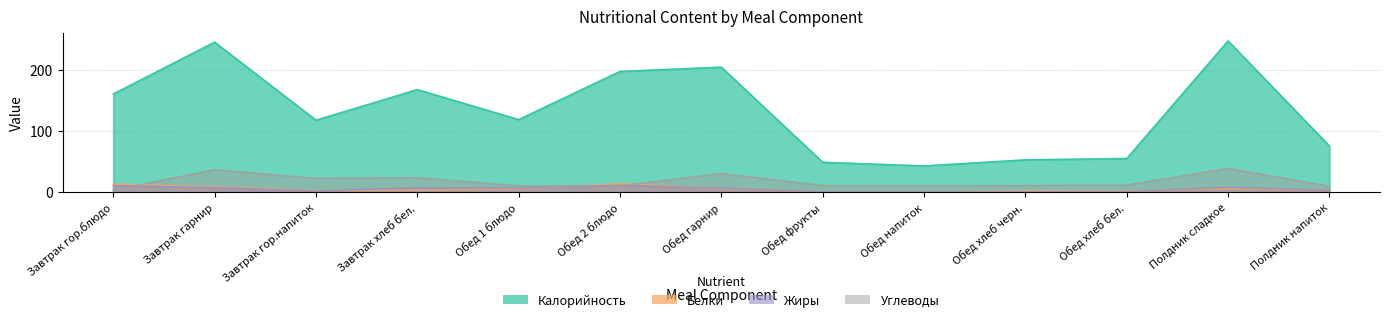

True or false: Белки has more than 2 points higher than both neighbors.

True